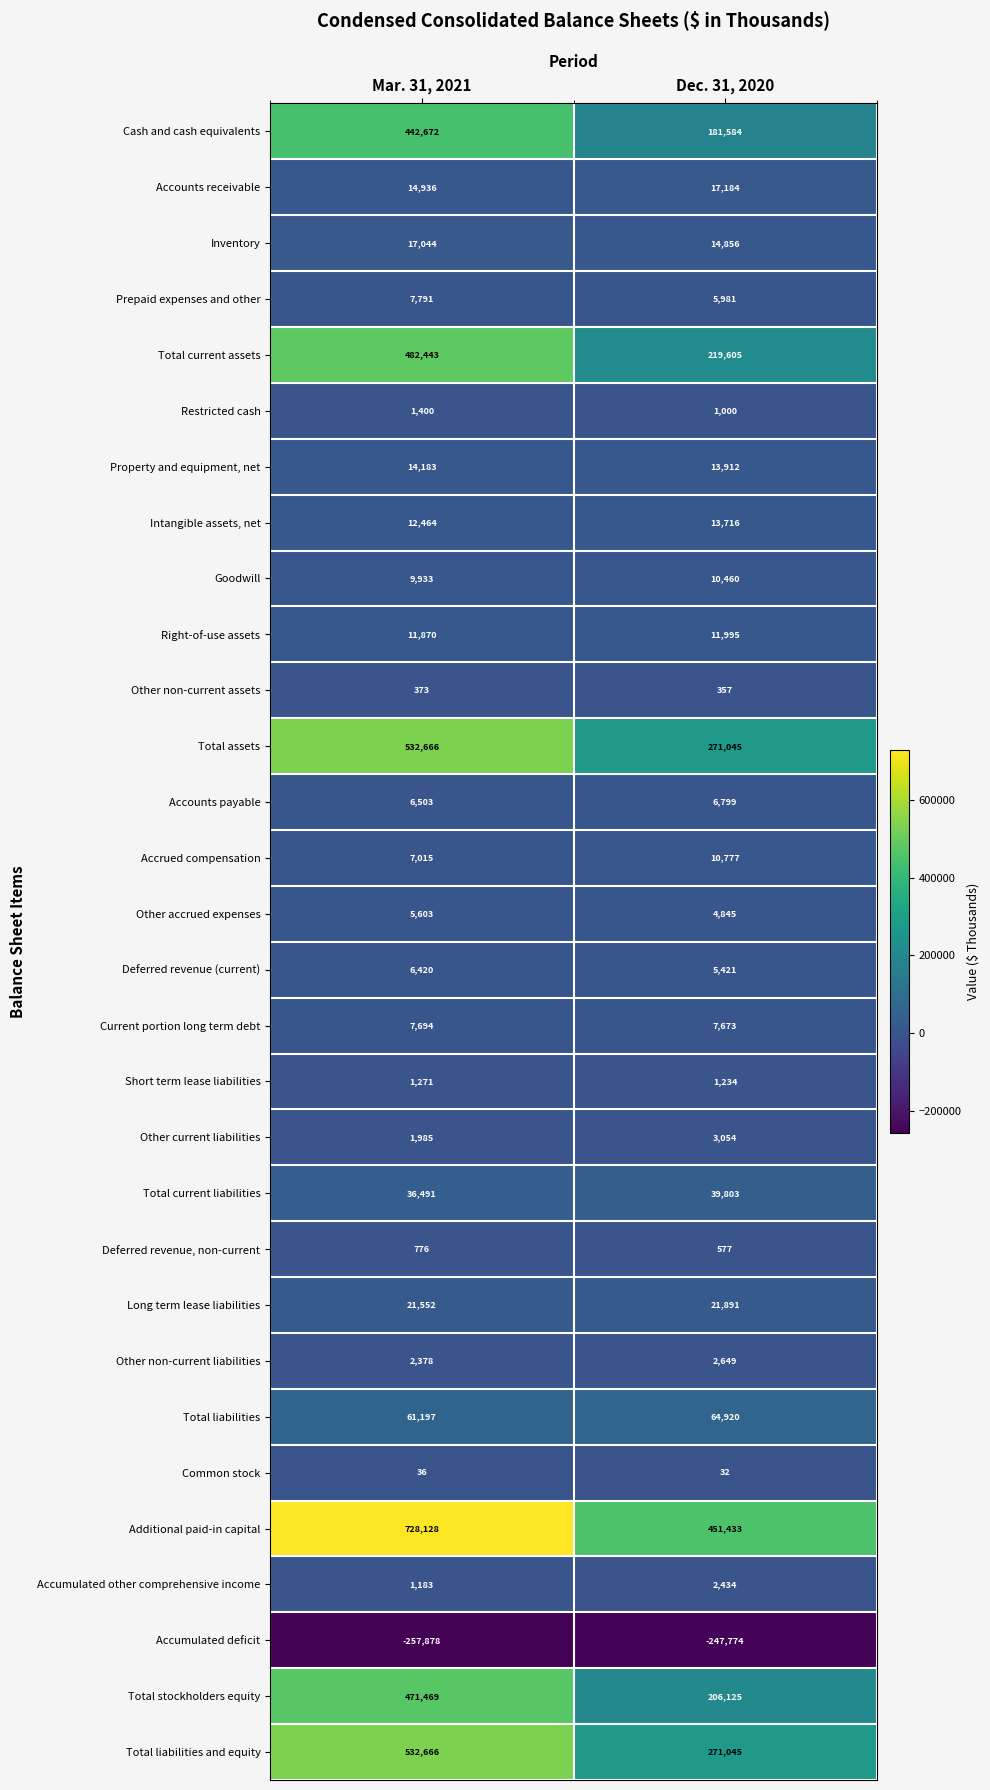

How many distinct data groups are displayed?

30